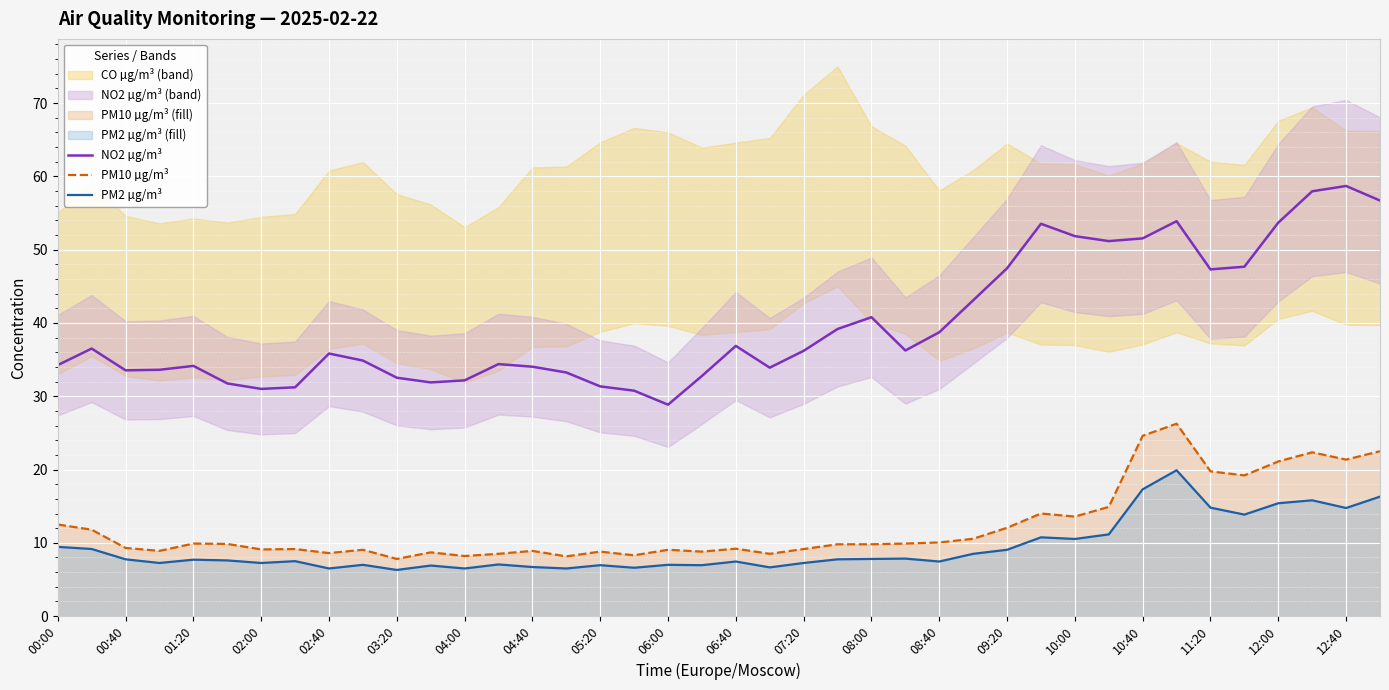

How many distinct data groups are displayed?

3